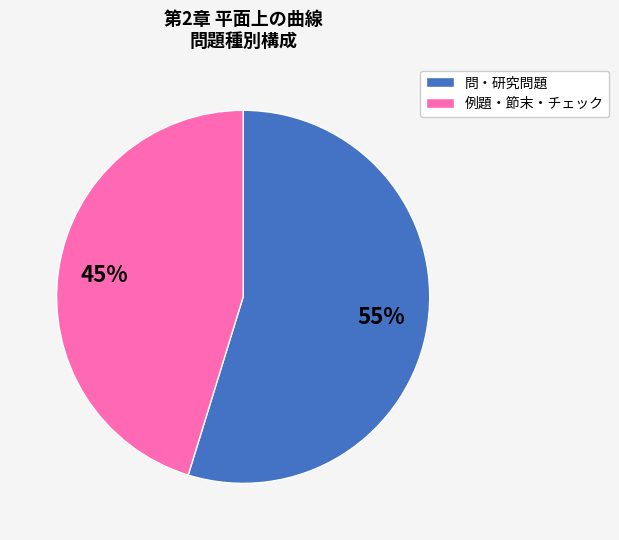

What is the ratio of the value at 例題・節末・チェック to the value at 問・研究問題?

0.8